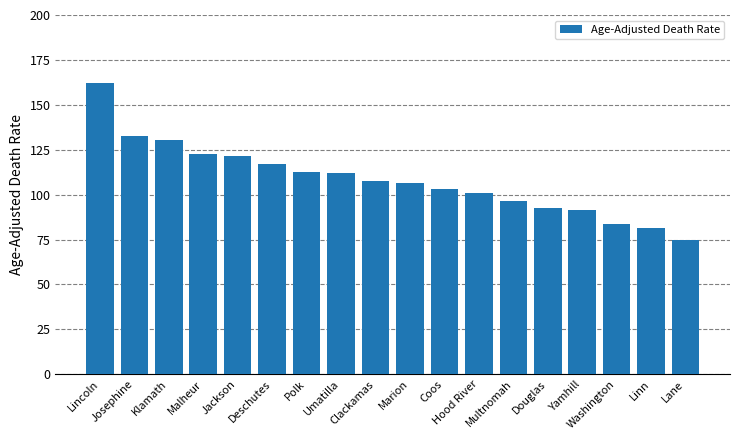

What is the change in value from Jackson to Douglas?

-28.9